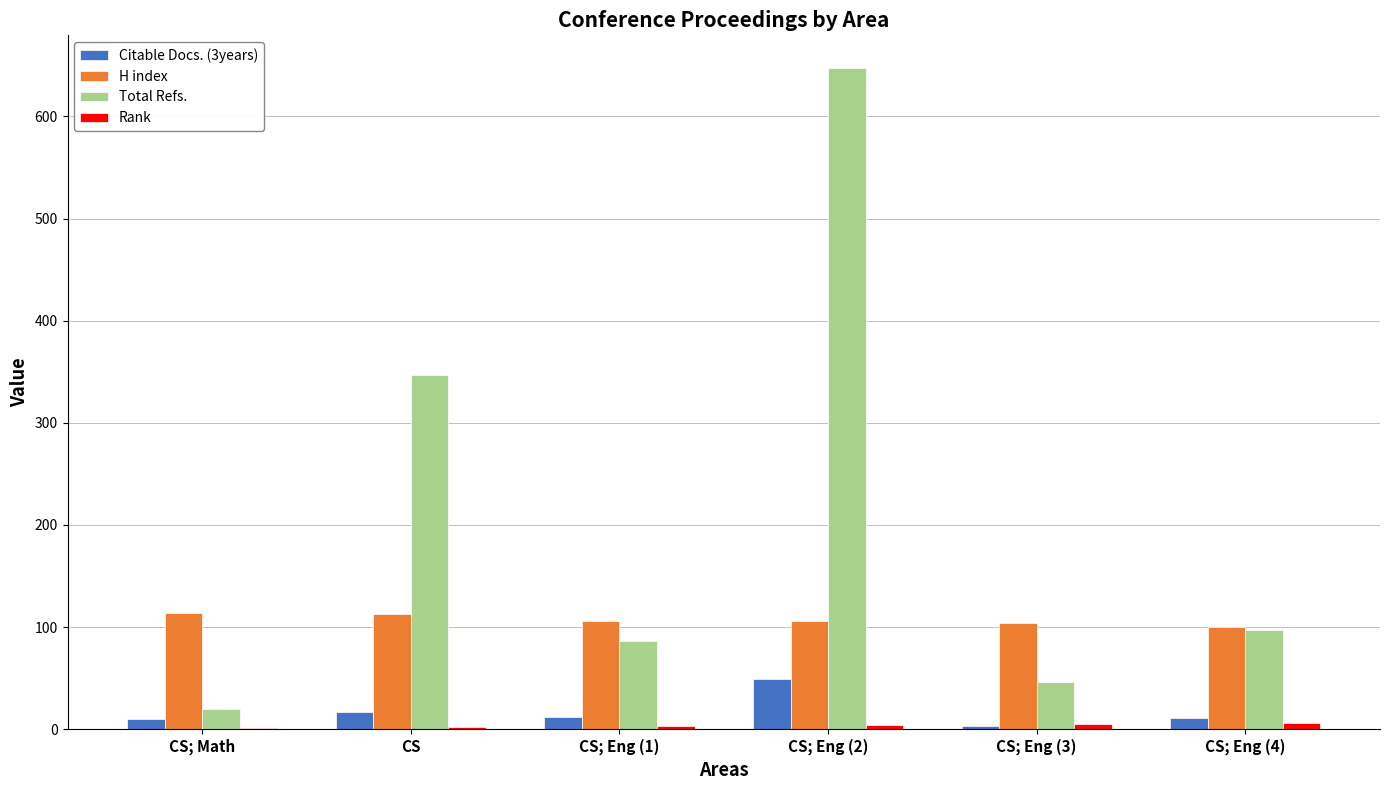

Which series has the largest total across all categories?

Total Refs.